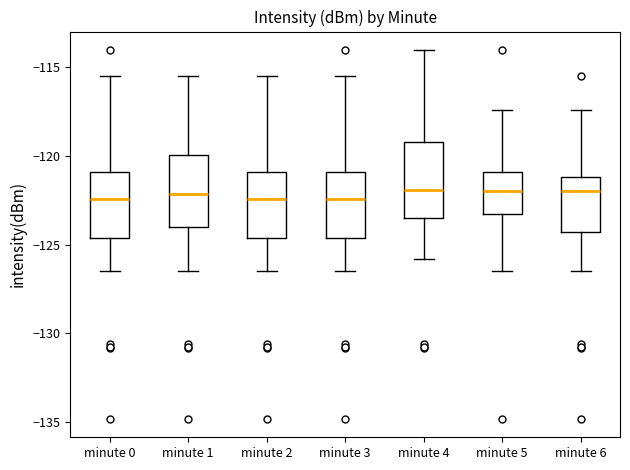

Where does the upper whisker of the box for minute 4 end on the y-axis? The values are not printed on the chart, so give them approximately, as read against the axis.

-114.0